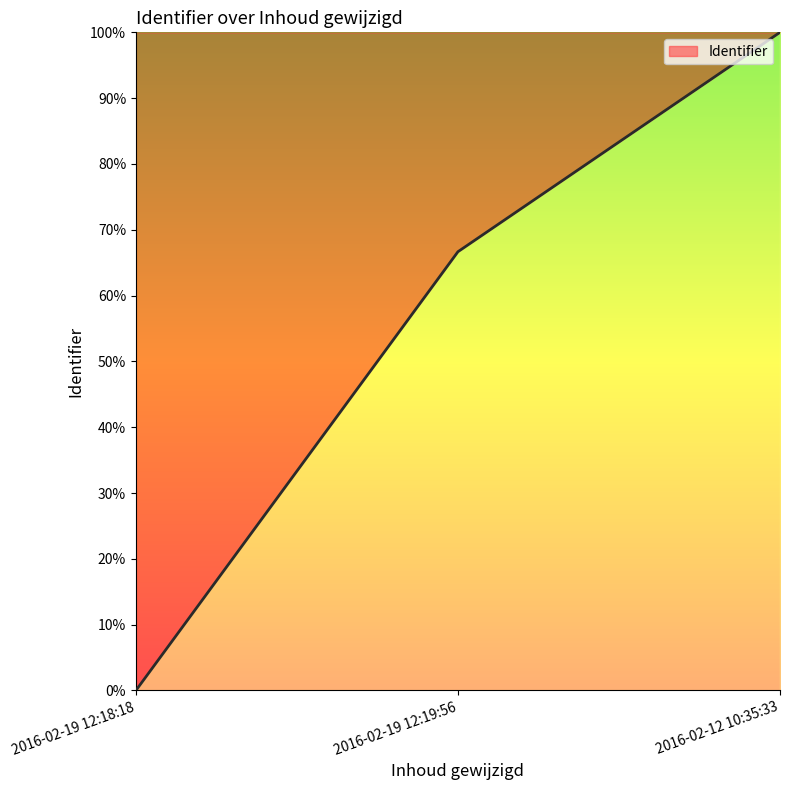

How many values are above zero?

2